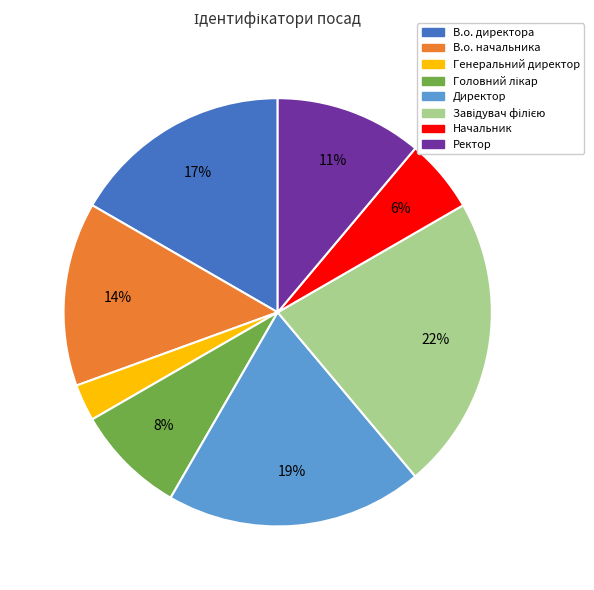

To the nearest percent, what portion does В.о. начальника represent?

14%